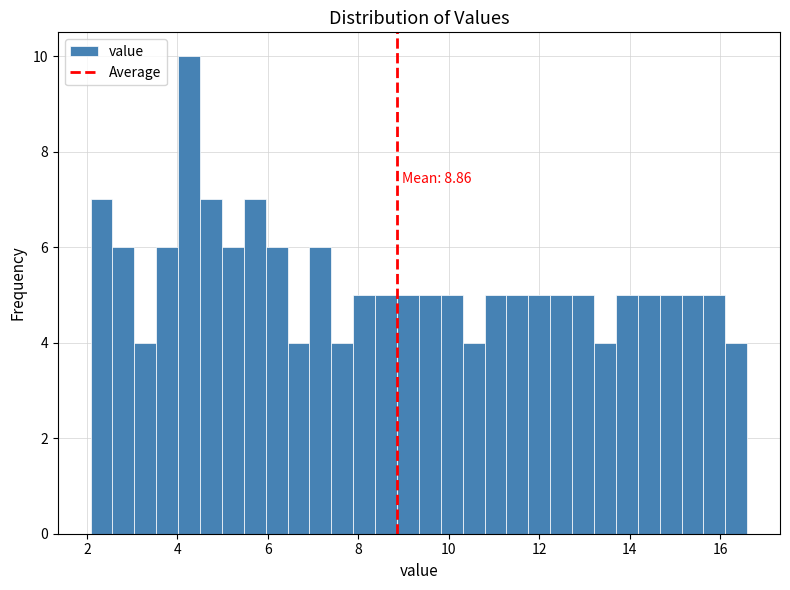

Around what value on the x-axis is the tallest bar? Give the approximate position of its centre, as read against the axis.

4.2